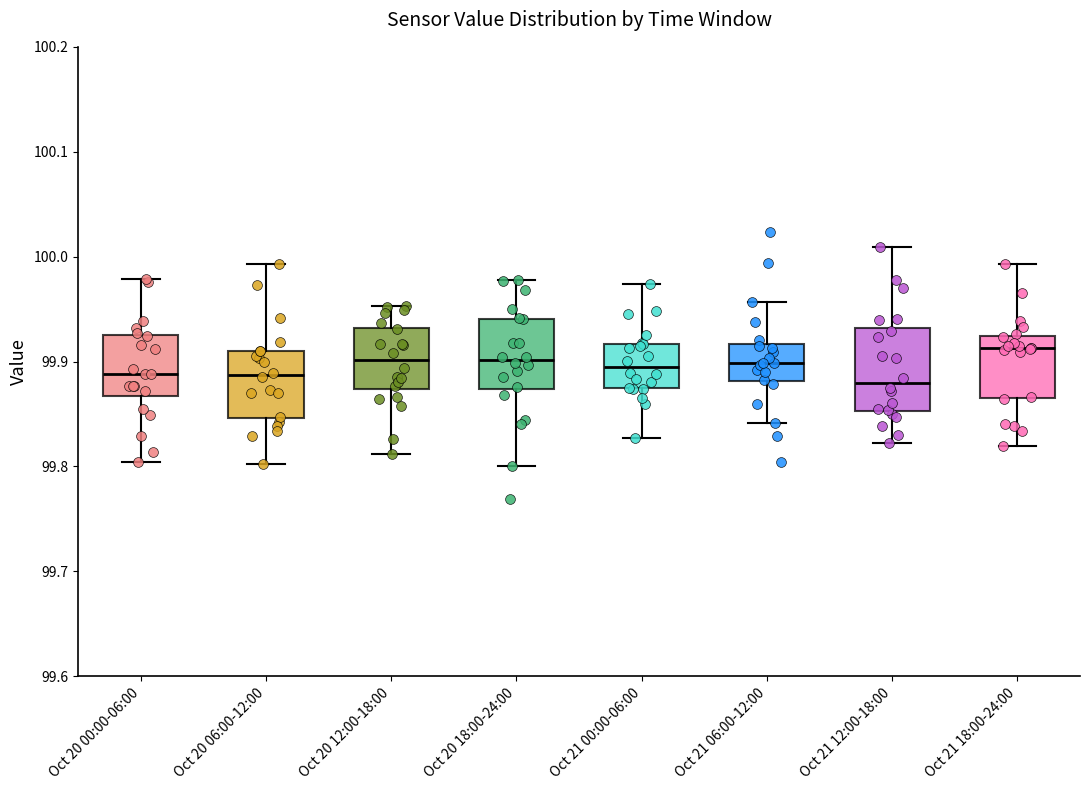

Which box's median line is the highest?

Oct 21 18:00-24:00